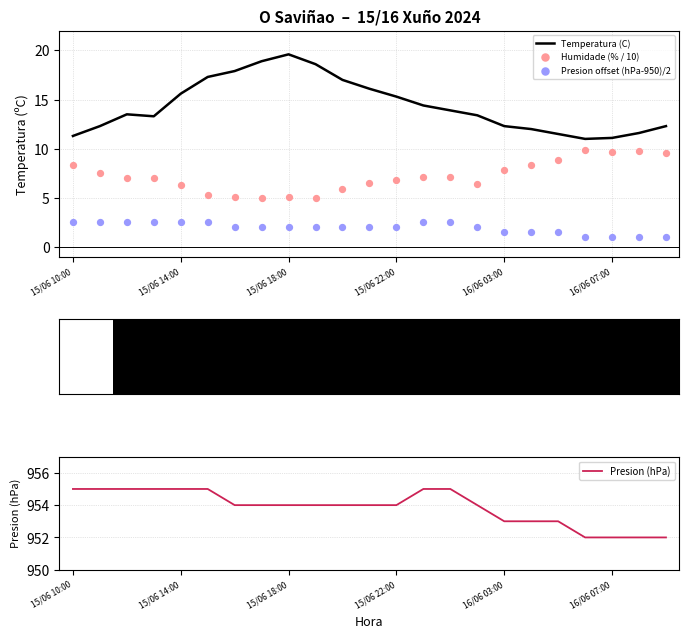

Which series reaches the maximum Y coordinate?

Presion (hPa)